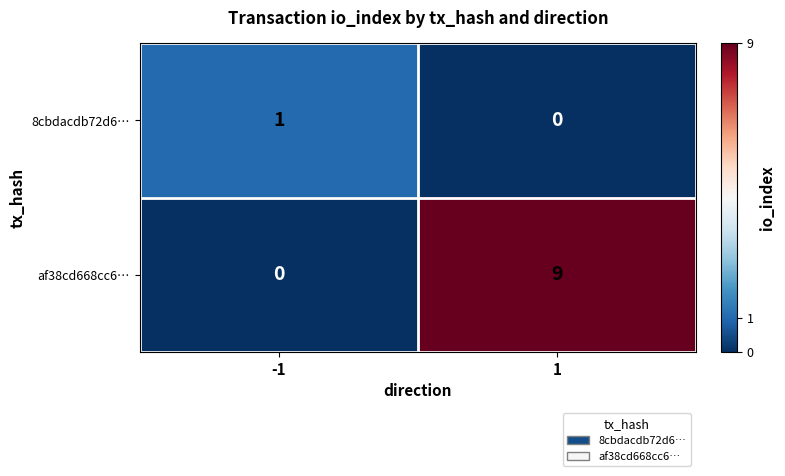

What is the spread (max minus min) of values at 1?

9